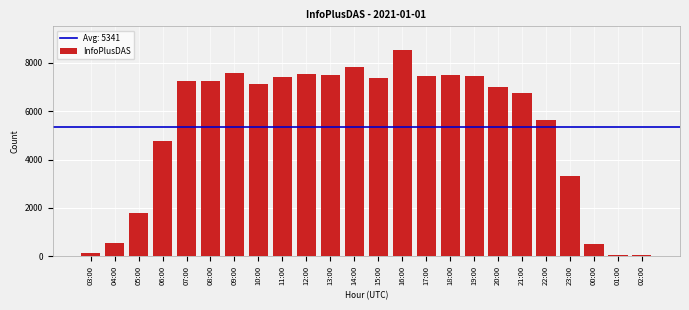

True or false: the data shows 7399 at 11:00.

True